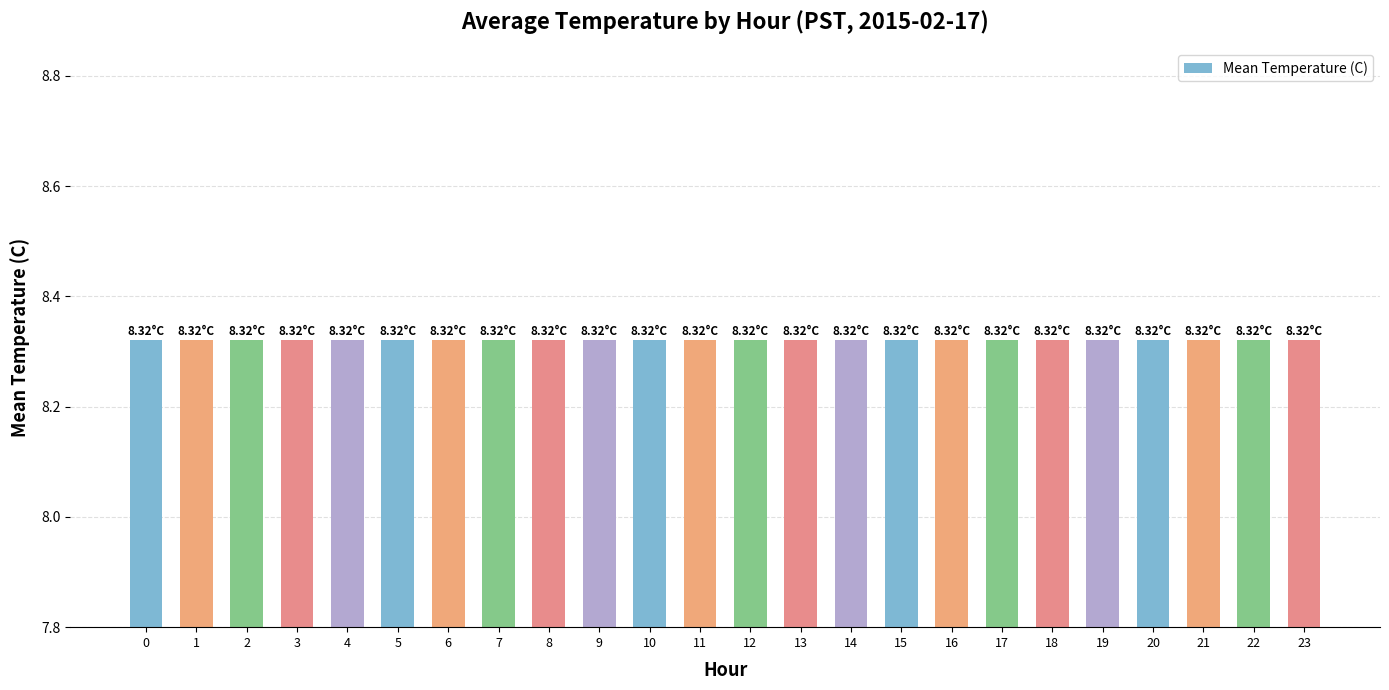

How many bars are there in total?

24